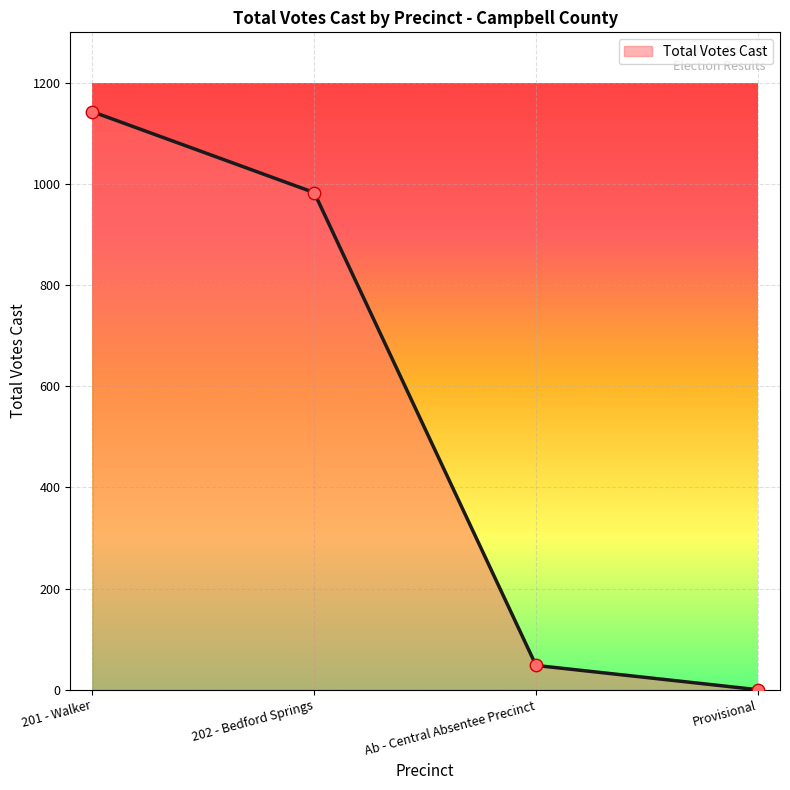

Between Ab - Central Absentee Precinct and Provisional, which is larger?

Ab - Central Absentee Precinct